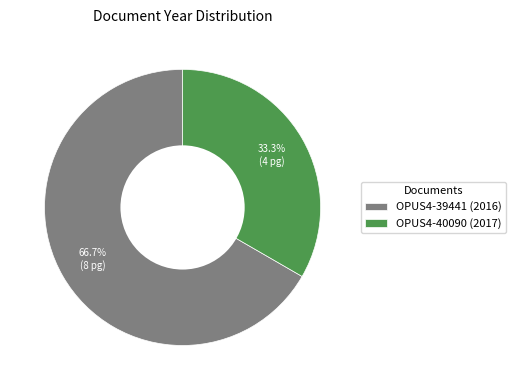

What percentage is the OPUS4-40090 (2017) slice, to the nearest percent?

33%